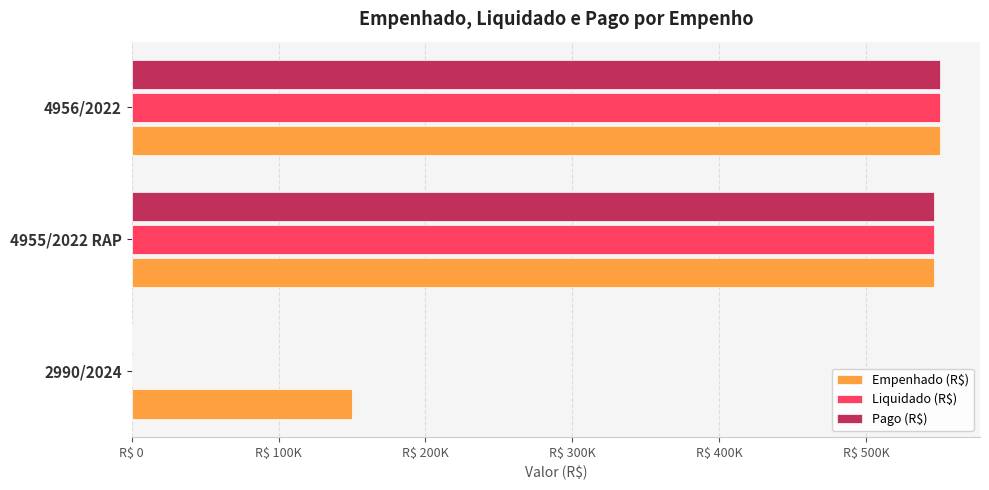

How many values in Pago (R$) are above zero?

2